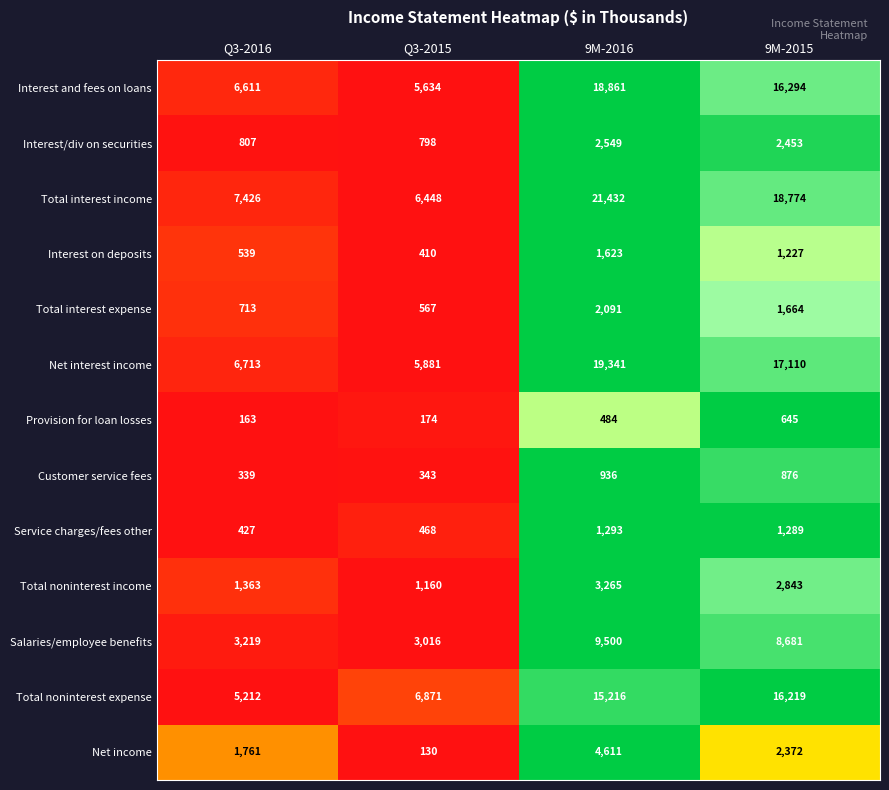

Rank the series by their maximum value, from lowest to highest.

Provision for loan losses, Customer service fees, Service charges/fees other, Interest on deposits, Total interest expense, Interest/div on securities, Total noninterest income, Net income, Salaries/employee benefits, Total noninterest expense, Interest and fees on loans, Net interest income, Total interest income